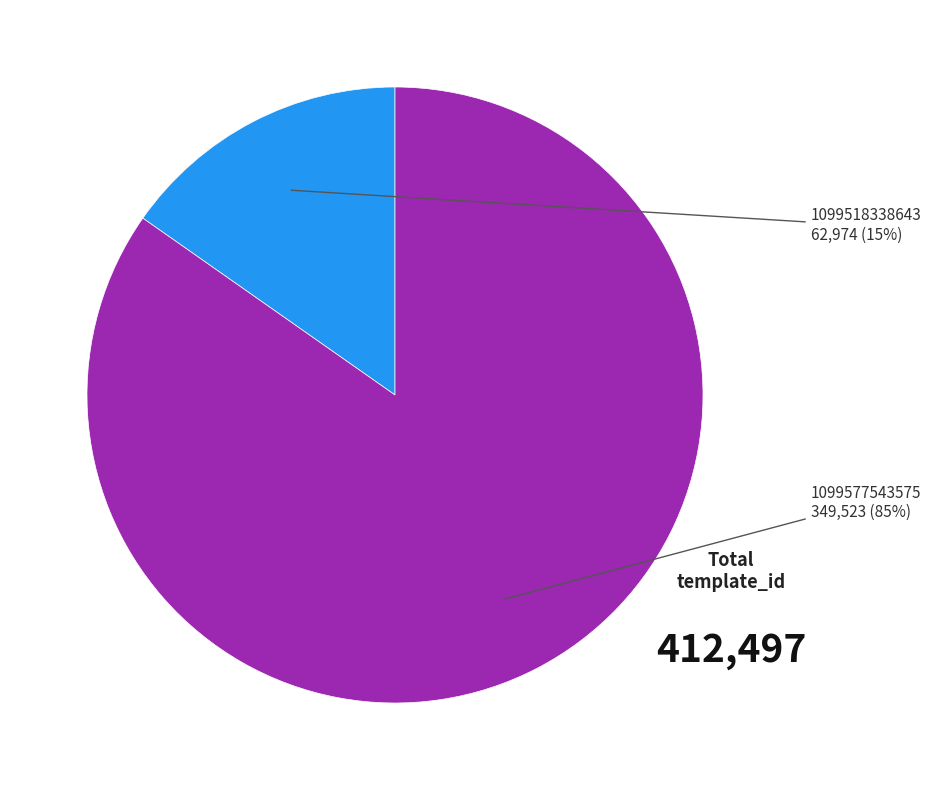

How many slices are in this pie chart?

2